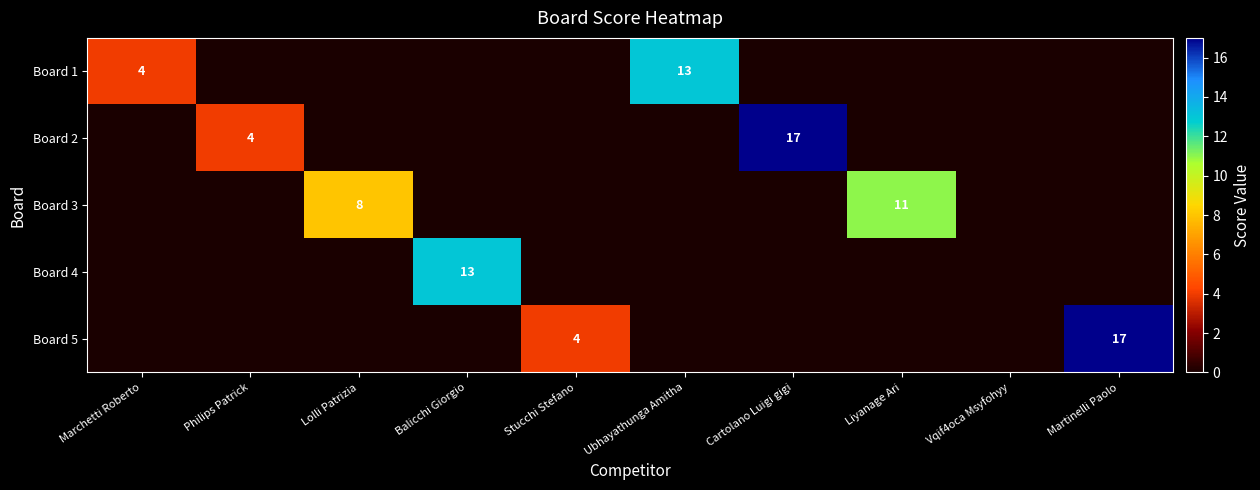

What is the difference between the highest and lowest values at Ubhayathunga Amitha?

13